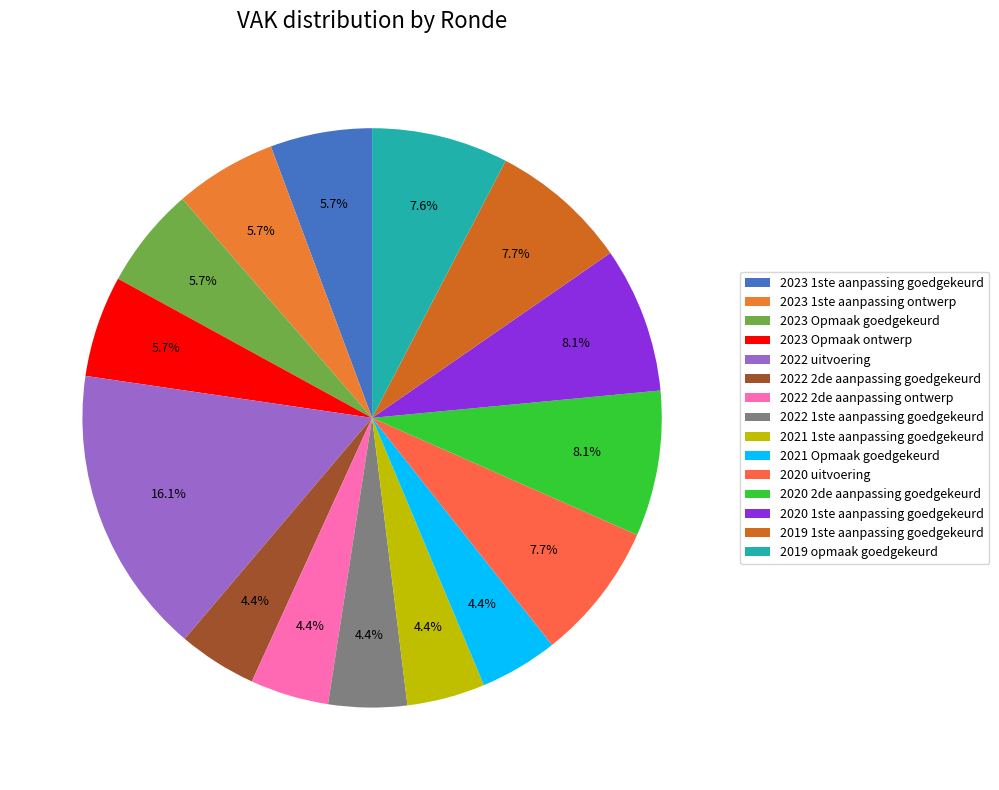

How many segments does this pie chart have?

15